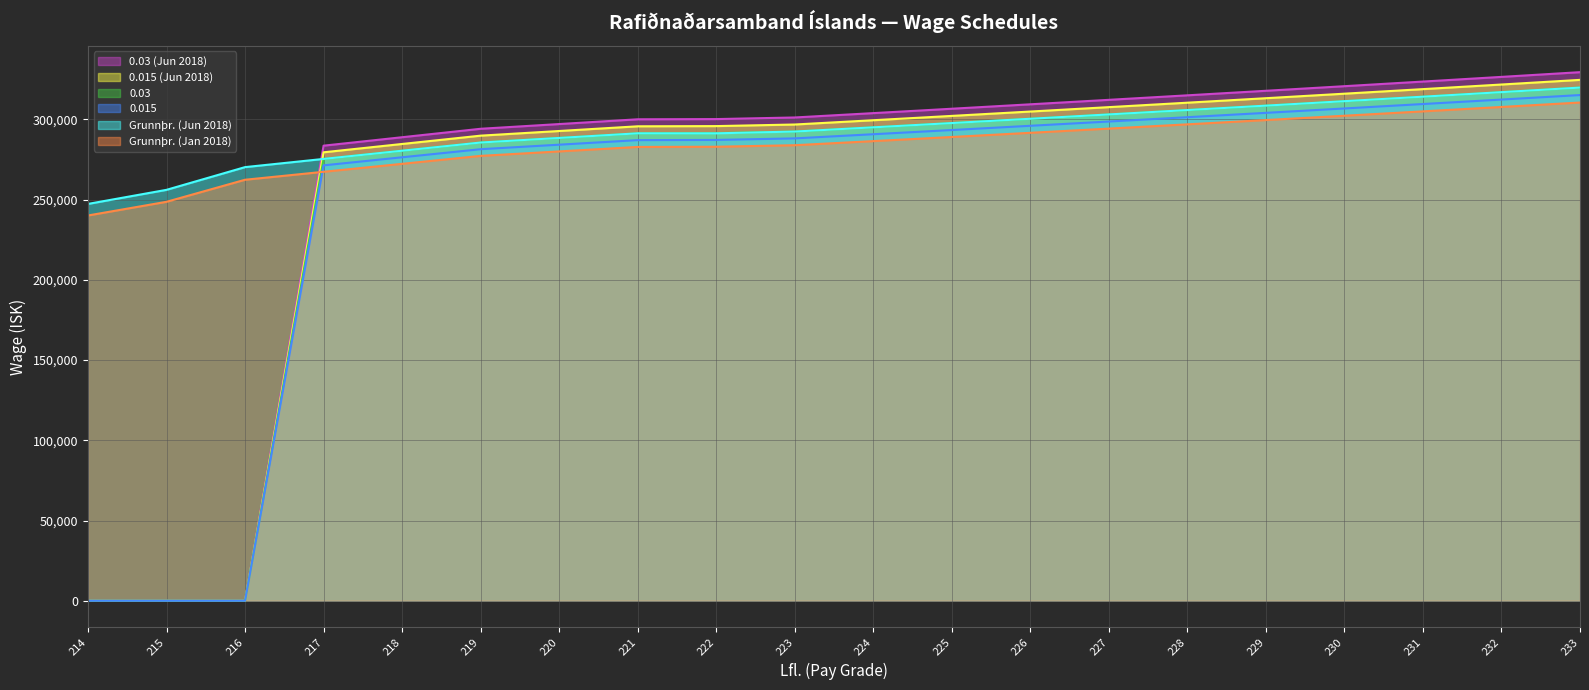

Between 224 and 230, which series saw the biggest shift?

0.03 (Jun 2018)